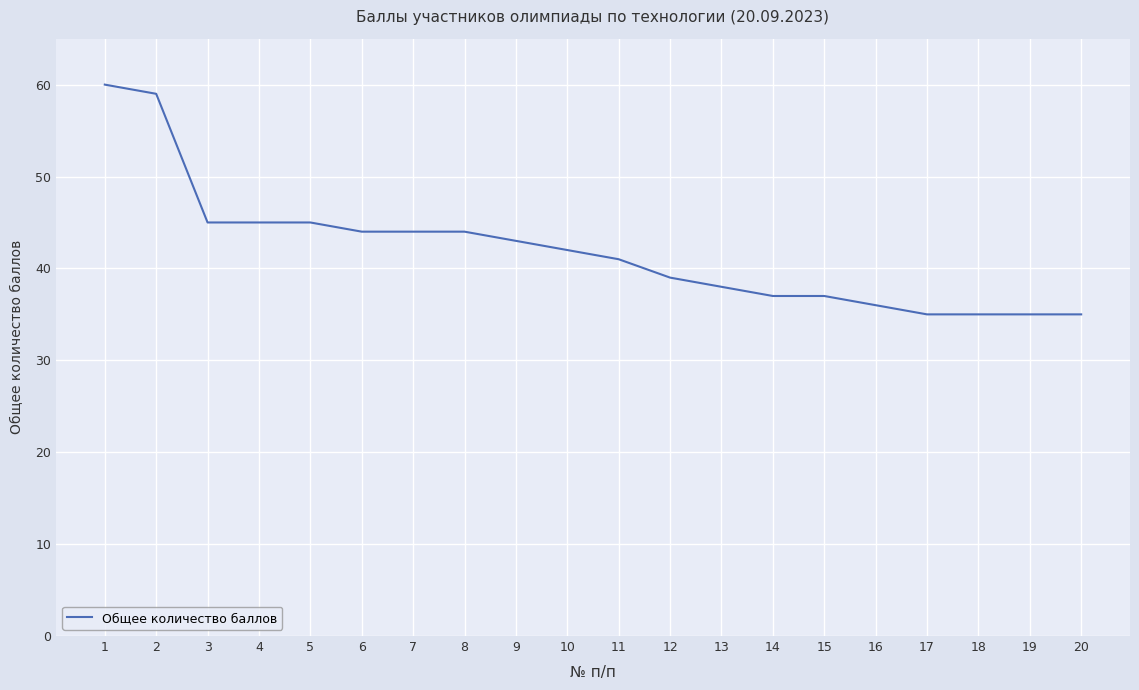

What is the sum of the values at 14 and 15?

74